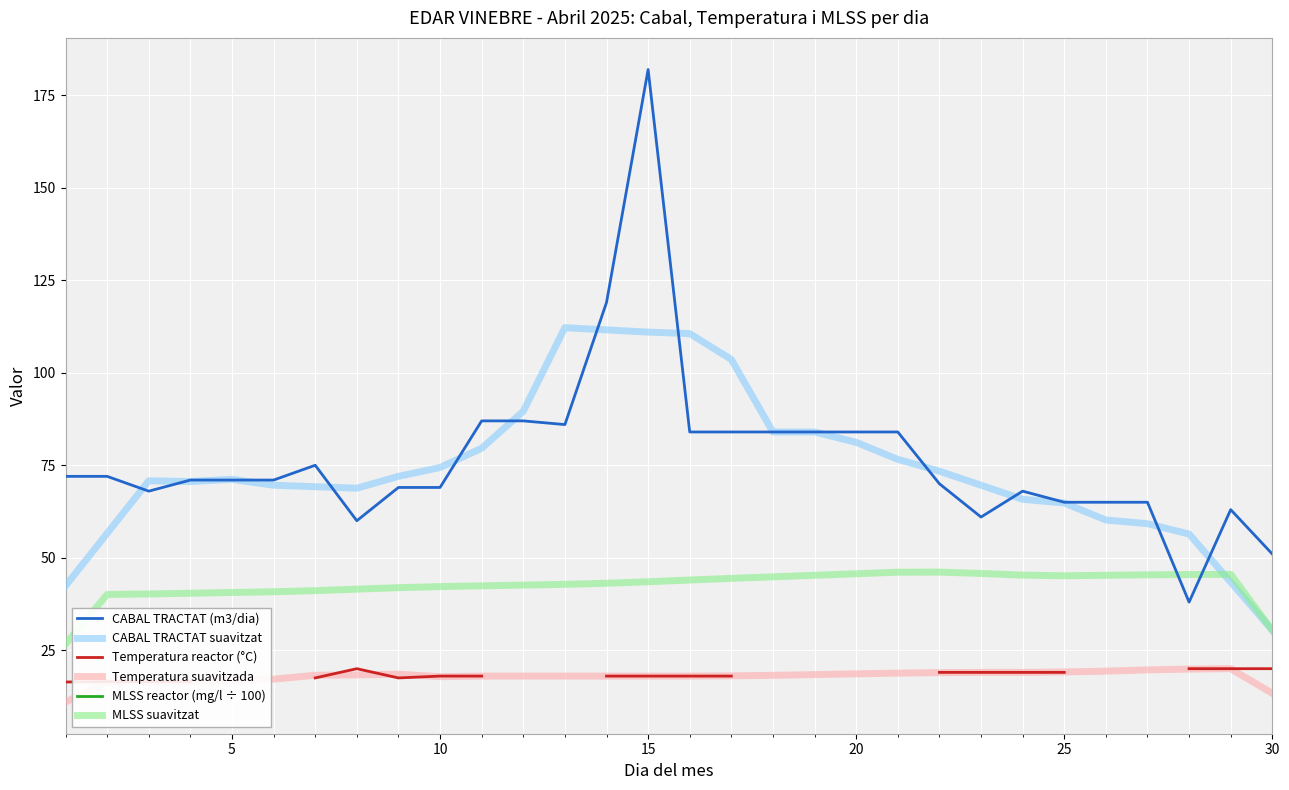

Rank the series by their maximum value, from lowest to highest.

Temperatura reactor (°C), Temperatura suavitzada, MLSS reactor (mg/l ÷ 100), MLSS suavitzat, CABAL TRACTAT suavitzat, CABAL TRACTAT (m3/dia)